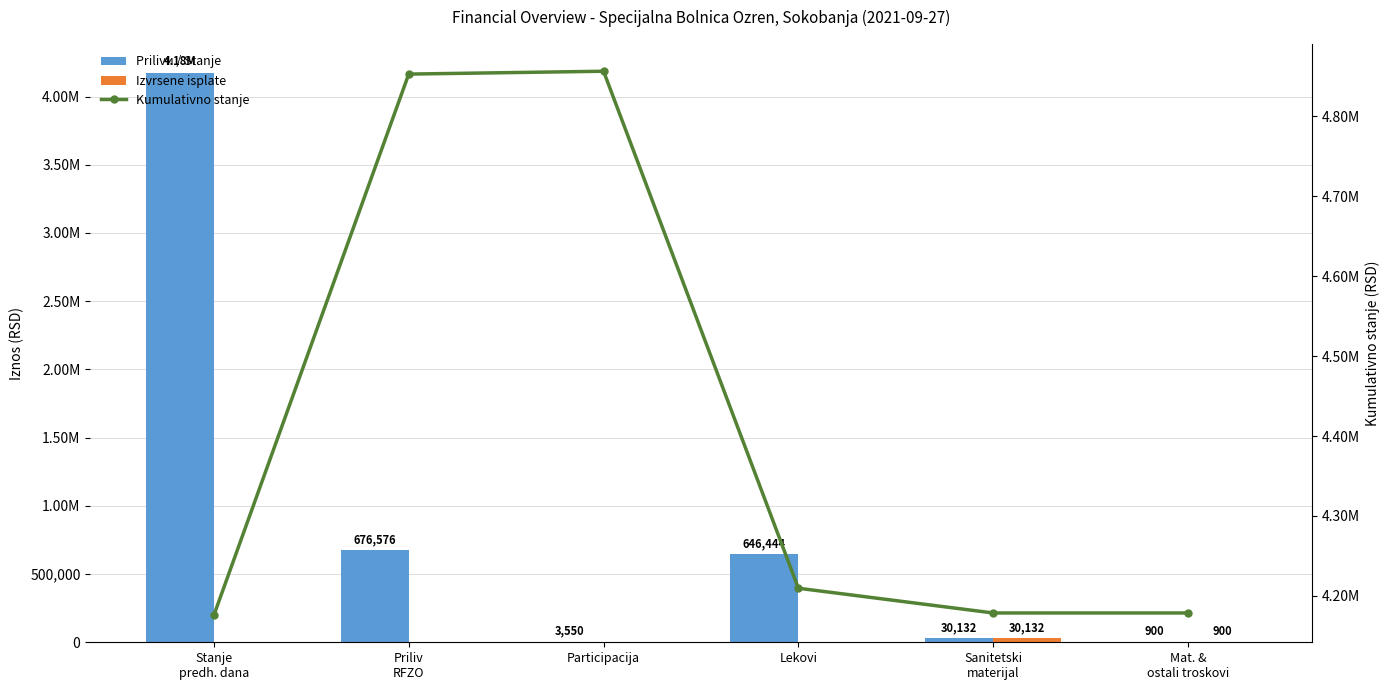

Which category has the highest value across all series?

Participacija